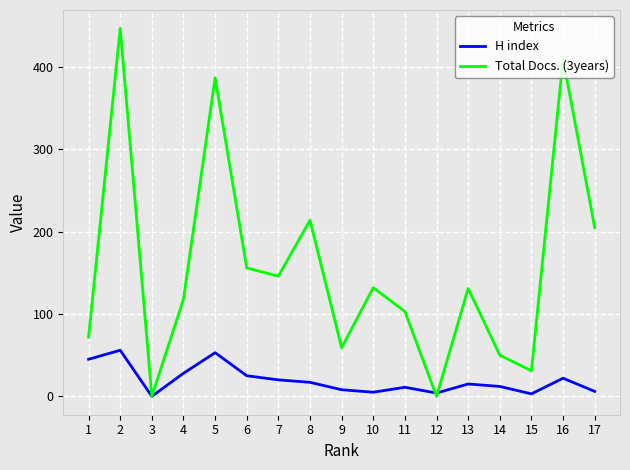

The H index series shows 5 at 16. True or false?

False